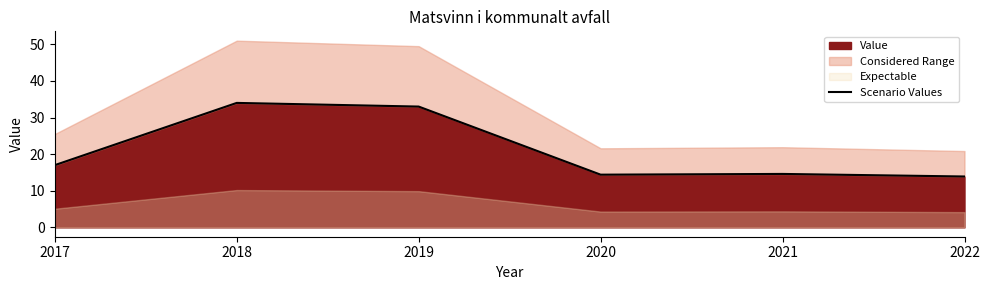

What is the difference between the second highest and second lowest values?

18.6